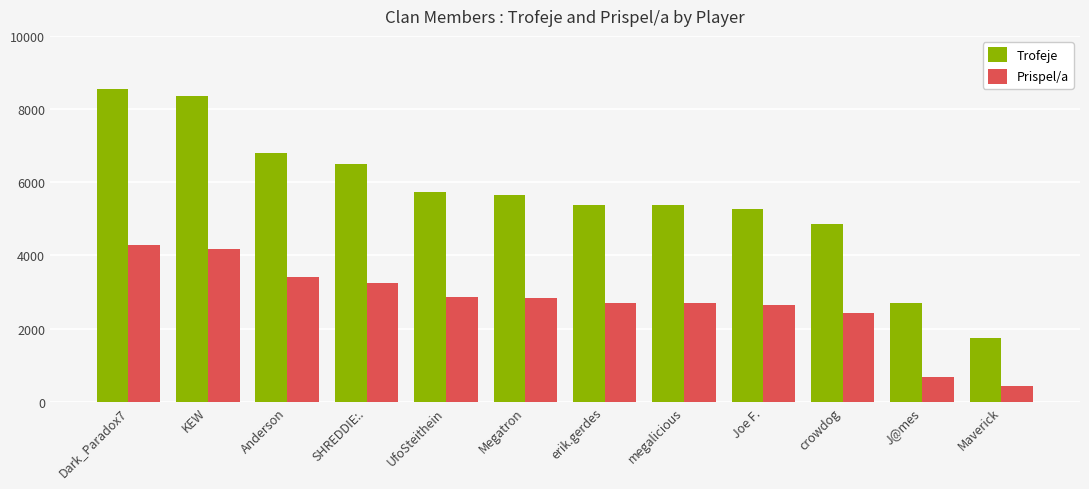

What is the average value of the Trofeje series?

5574